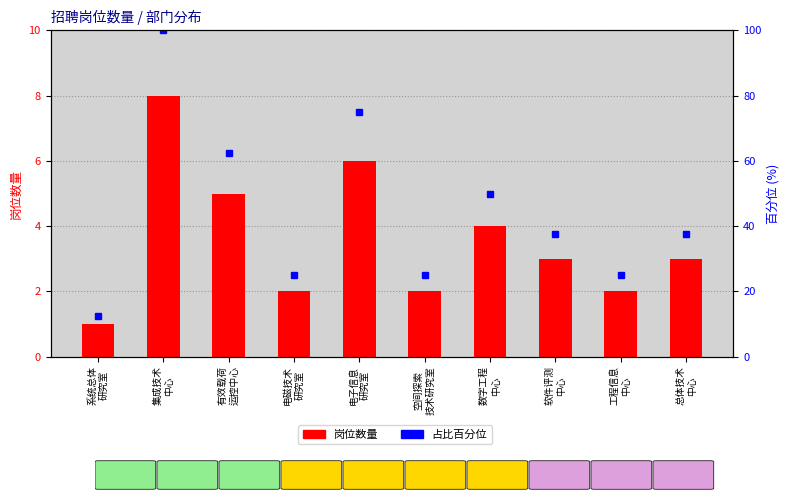

Reading left to right, transcribe all the data shown in this chart.

岗位数量: 1.0	8.0	5.0	2.0	6.0	2.0	4.0	3.0	2.0	3.0
占比百分位: 12.5	100.0	62.5	25.0	75.0	25.0	50.0	37.5	25.0	37.5